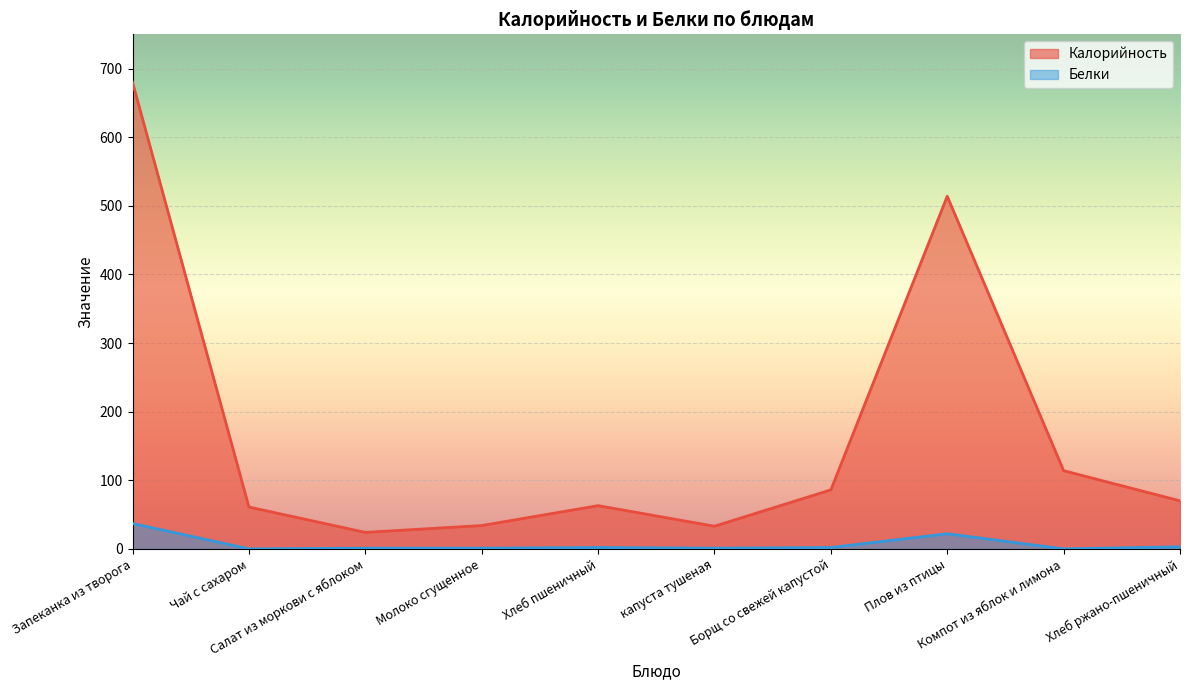

At Салат из моркови с яблоком, list the series in order from largest to smallest.

Калорийность, Белки